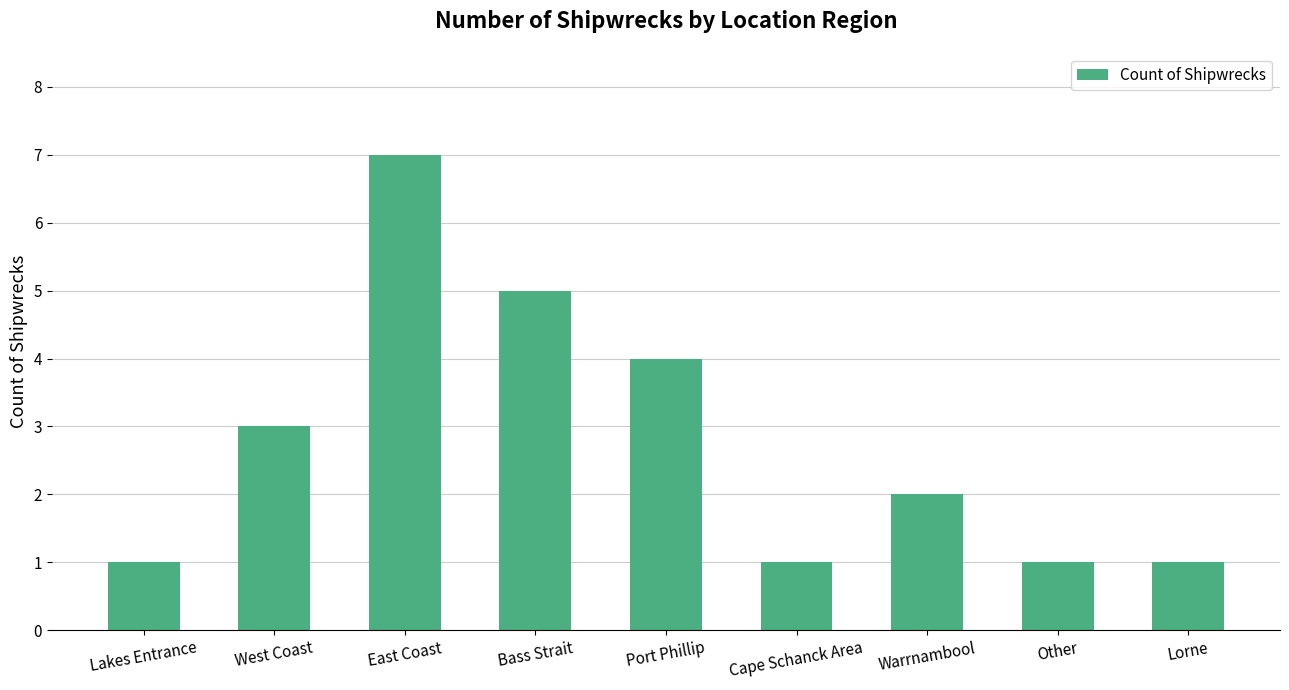

Does the chart contain any negative values?

No